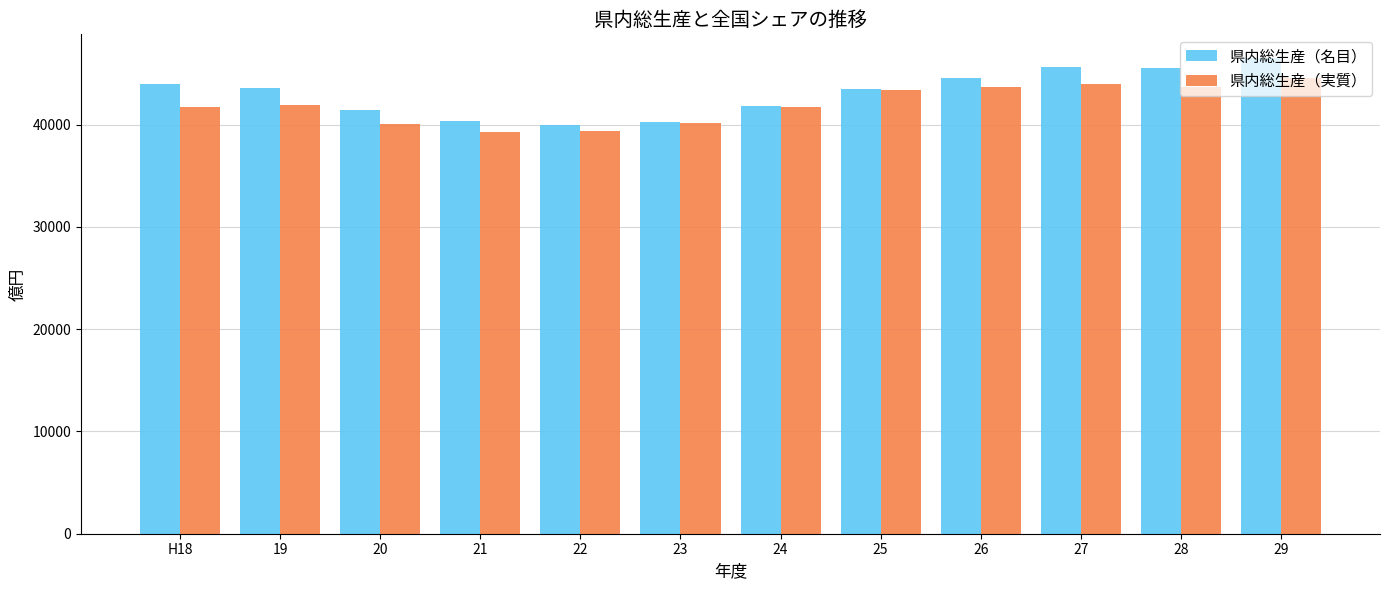

Which series changed the most between 22 and 26?

県内総生産（名目）